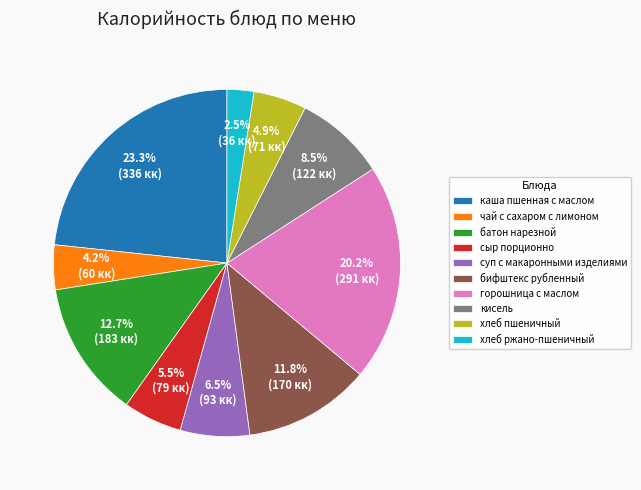

Does чай с сахаром с лимоном represent more than half of the total?

No